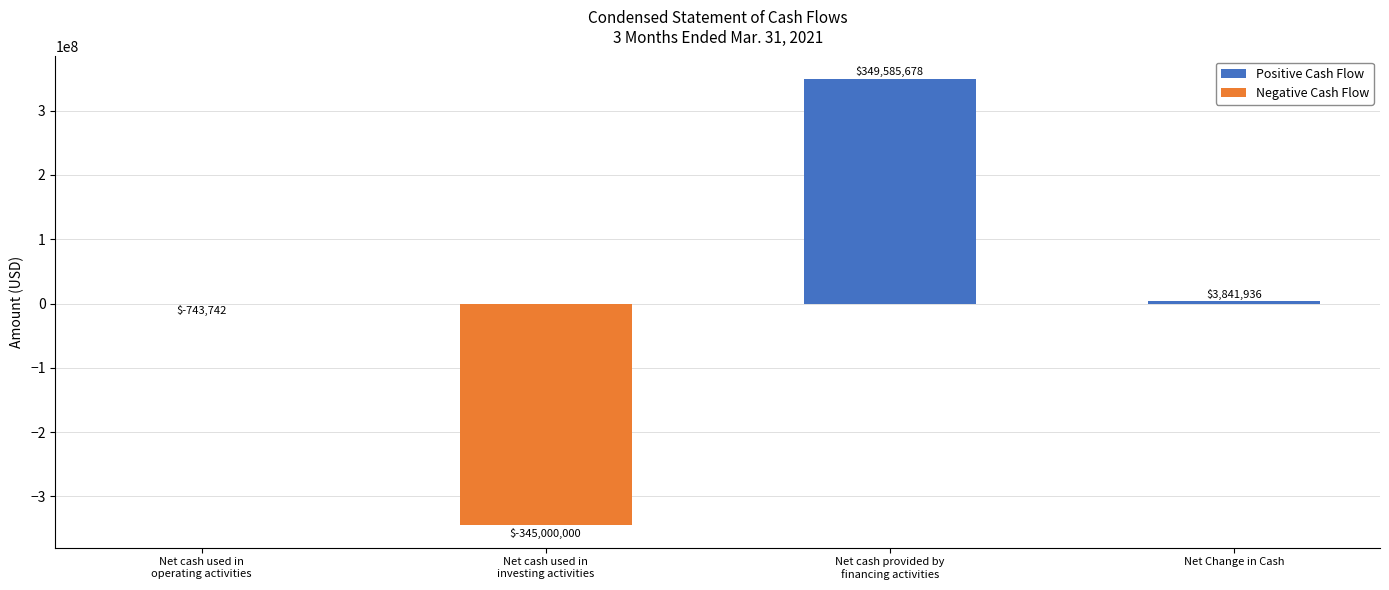

The chart shows a value of 558931516 at Net cash provided by
financing activities. True or false?

False